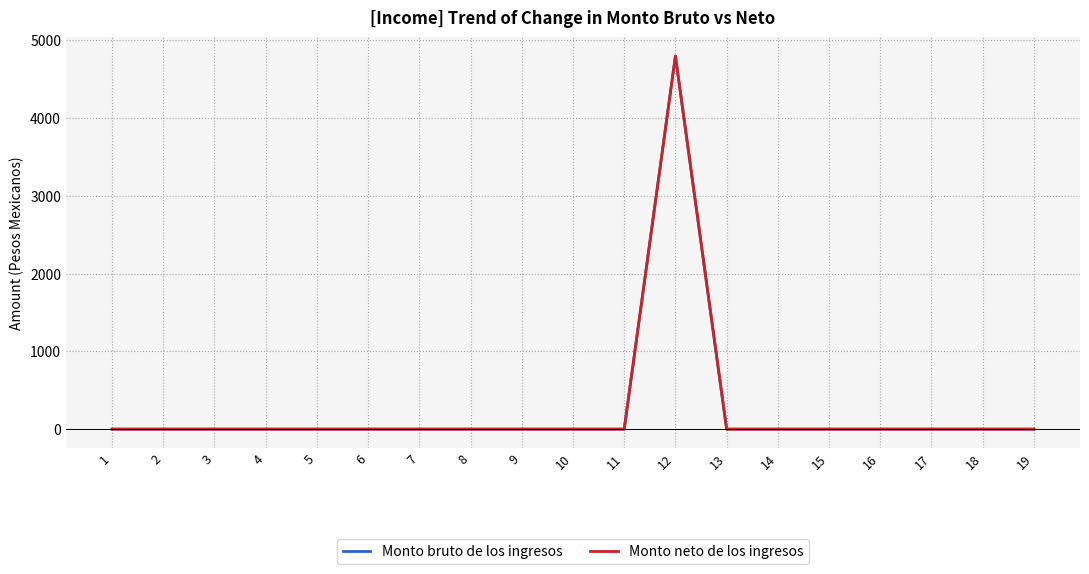

Which series has the widest spread of values?

Monto bruto de los ingresos